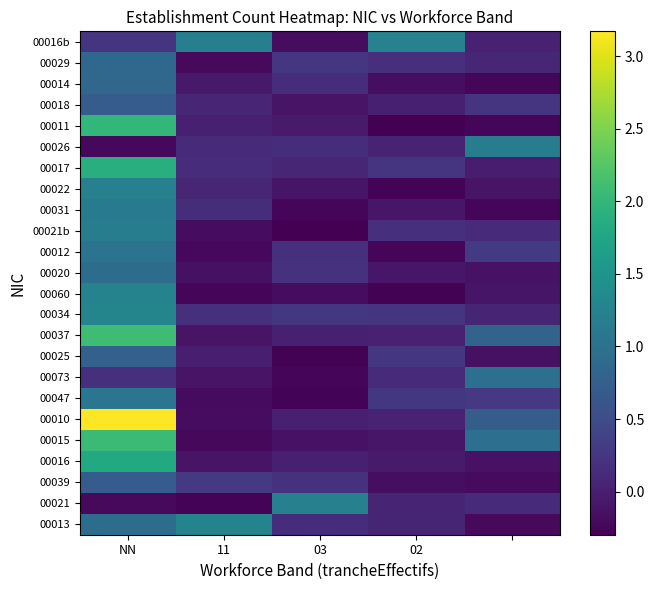

At which category is the sum across all series the highest?

NN